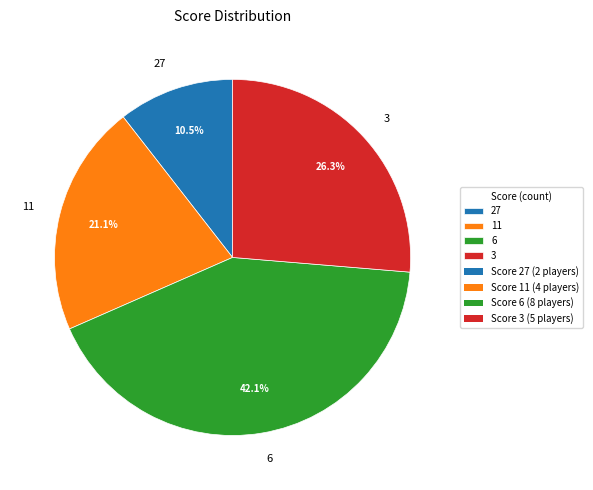

Is the sum of 11 and 6 greater than half?

Yes